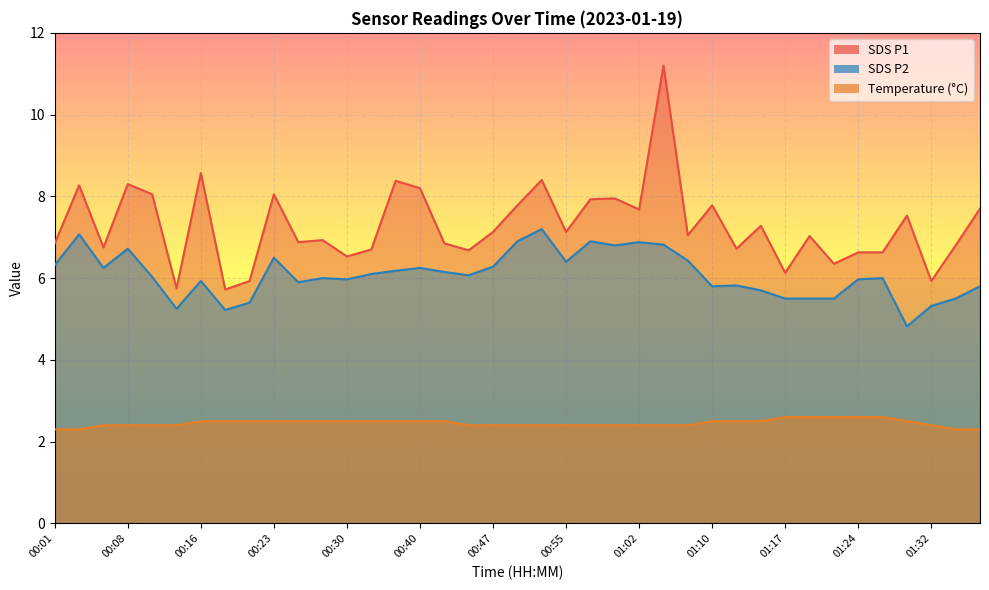

What is the label of the 29th point from the right?

00:26